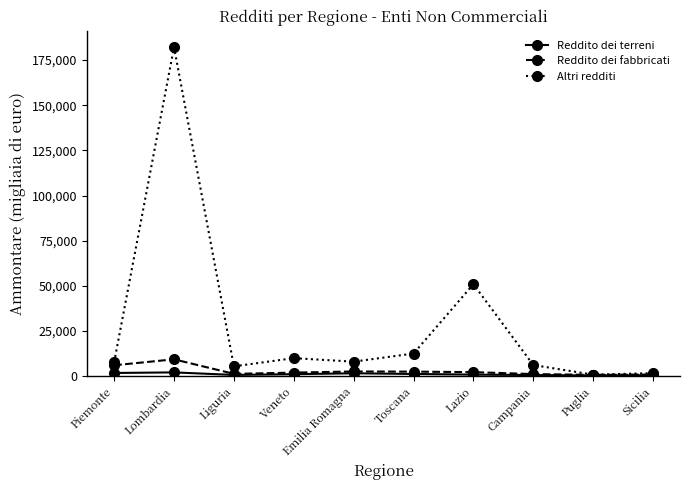

Where does the Altri redditi series first go above 8039?

Lombardia